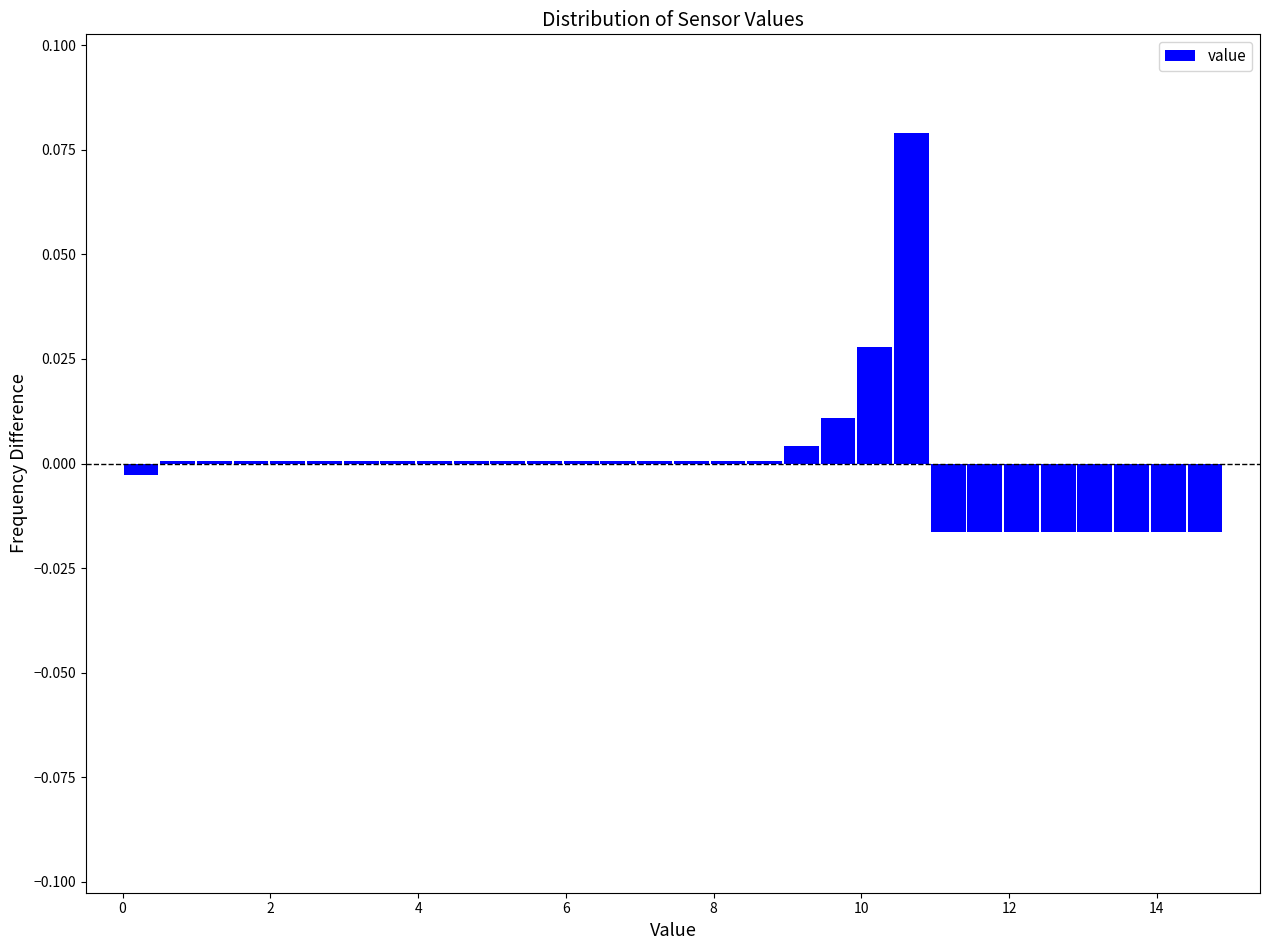

Read against the x-axis, roughly where is the centre of the tallest bar?

10.6